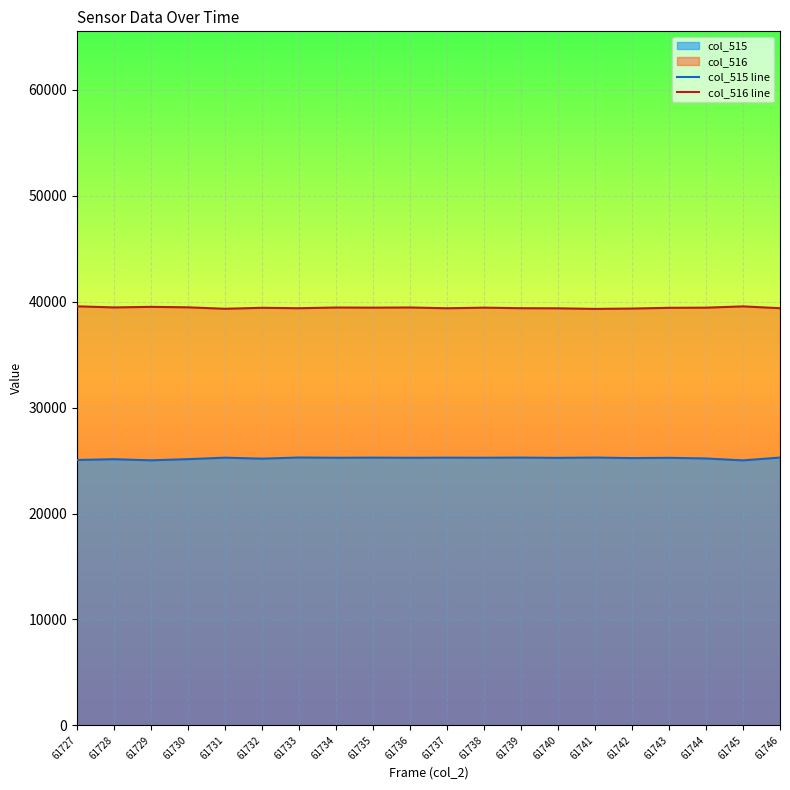

Rank the series by their maximum value, from lowest to highest.

col_515 line, col_516 line